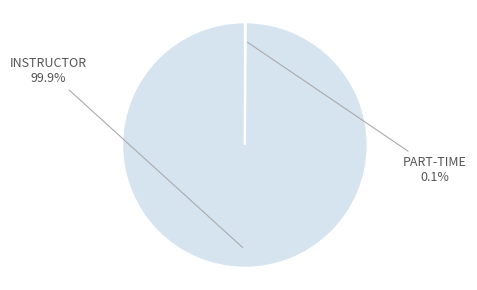

Does any single category account for the majority?

Yes